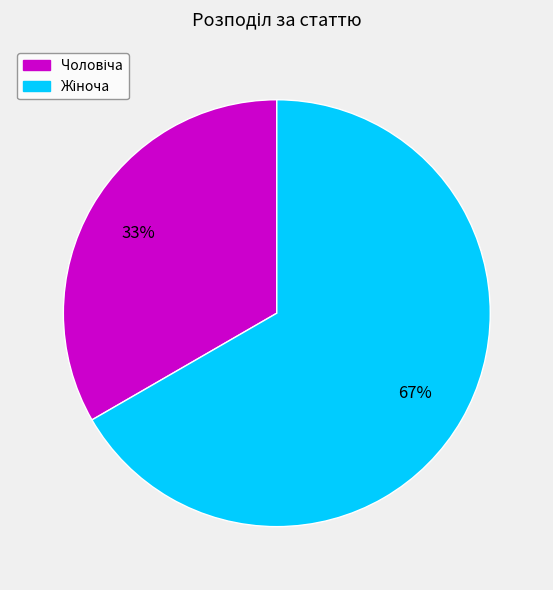

Is there a majority slice in this chart?

Yes